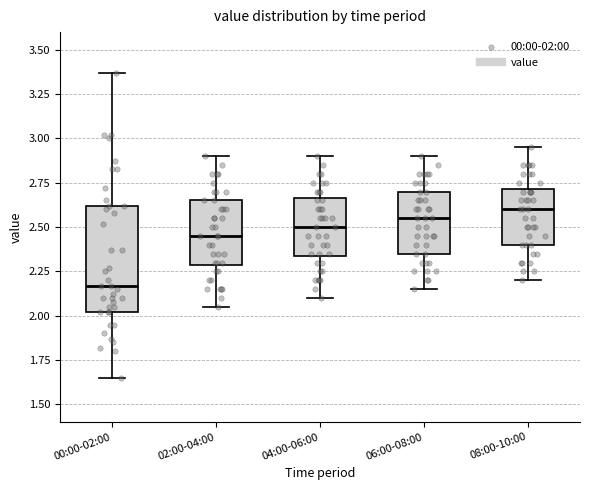

Which box has the lowest median line?

00:00-02:00